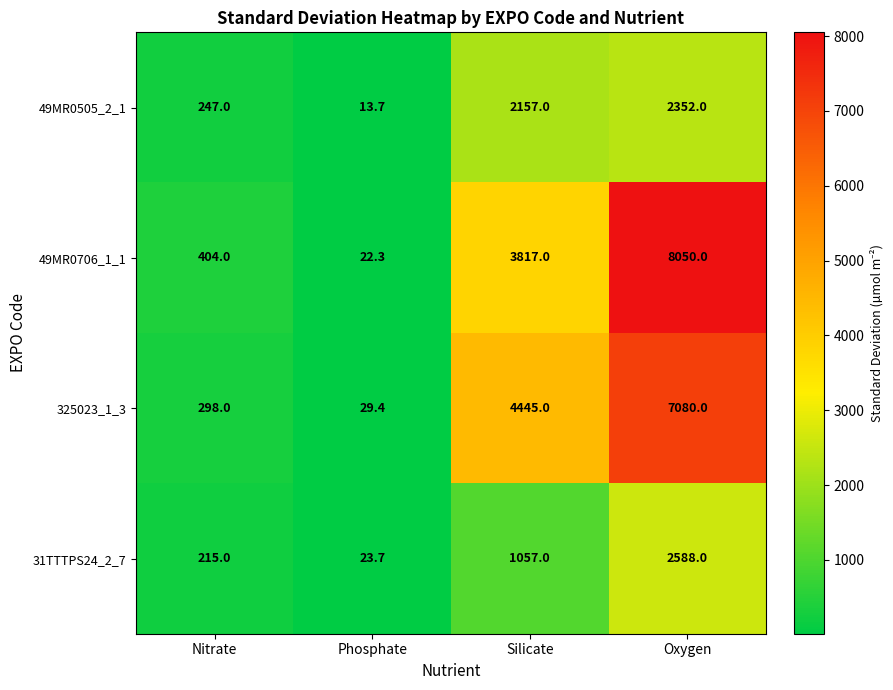

Reading right to left, list all the values displayed in this chart.

49MR0505_2_1: Oxygen=2352.0	Silicate=2157.0	Phosphate=13.7	Nitrate=247.0
49MR0706_1_1: Oxygen=8050.0	Silicate=3817.0	Phosphate=22.3	Nitrate=404.0
325023_1_3: Oxygen=7080.0	Silicate=4445.0	Phosphate=29.4	Nitrate=298.0
31TTTPS24_2_7: Oxygen=2588.0	Silicate=1057.0	Phosphate=23.7	Nitrate=215.0